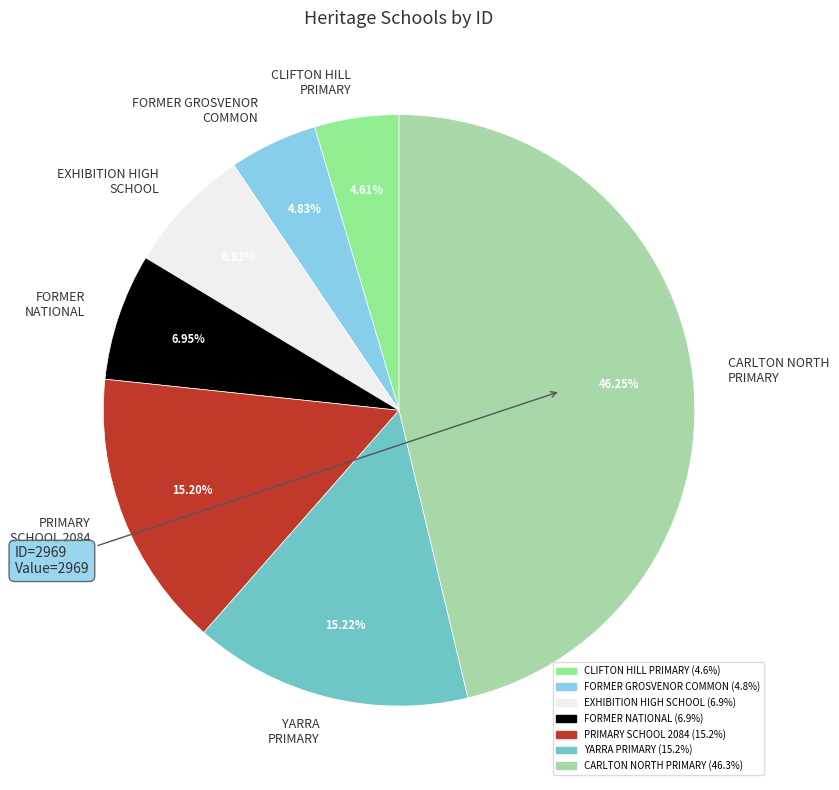

Do EXHIBITION HIGH SCHOOL and PRIMARY SCHOOL 2084 together represent more than half of the pie?

No